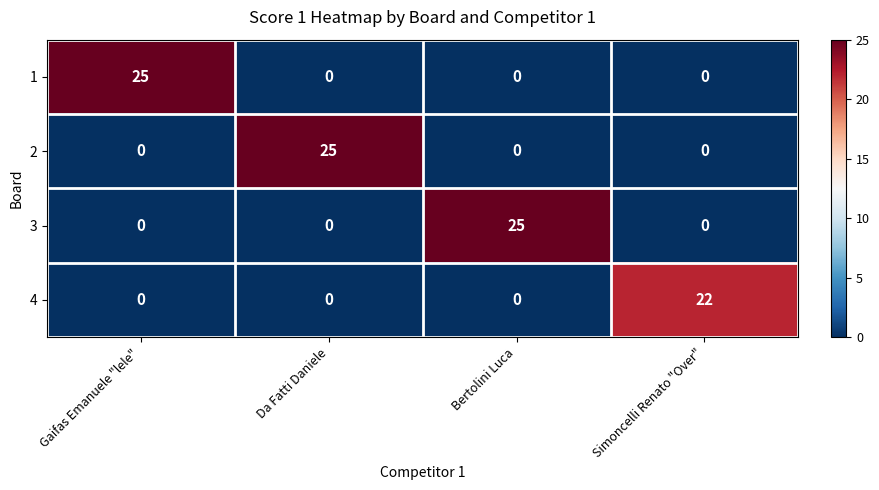

What is the total value across all series at Gaifas Emanuele "lele"?

25